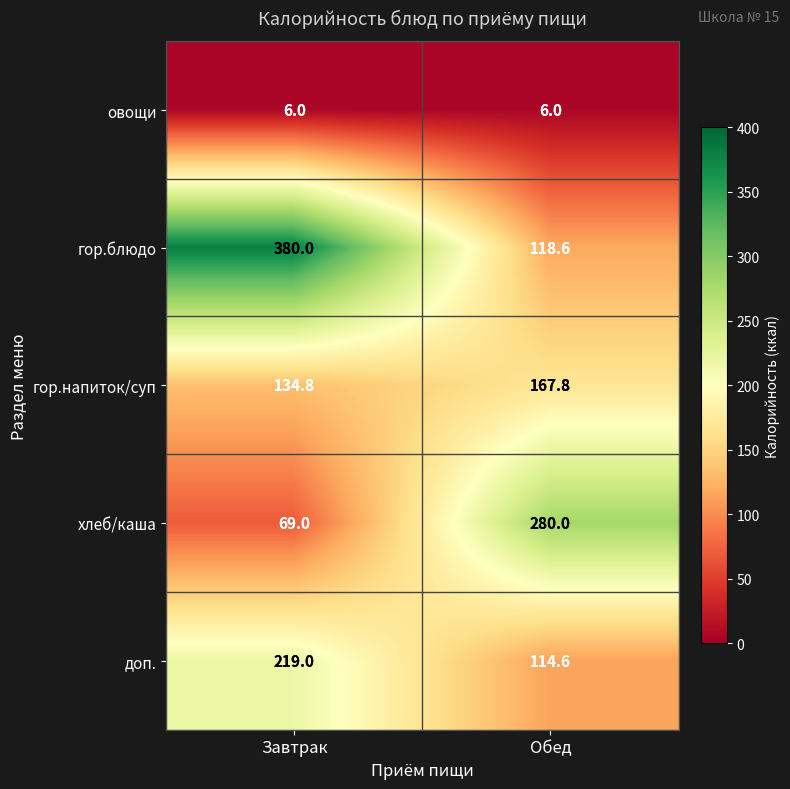

The гор.напиток/суп series shows 167.8 at Обед. True or false?

True